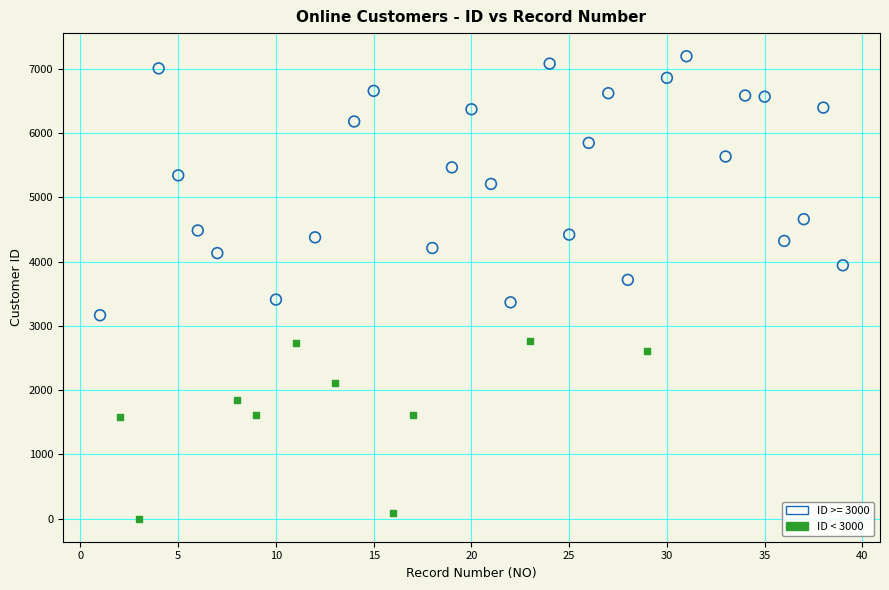

Which series contains the lowest Y value?

ID < 3000